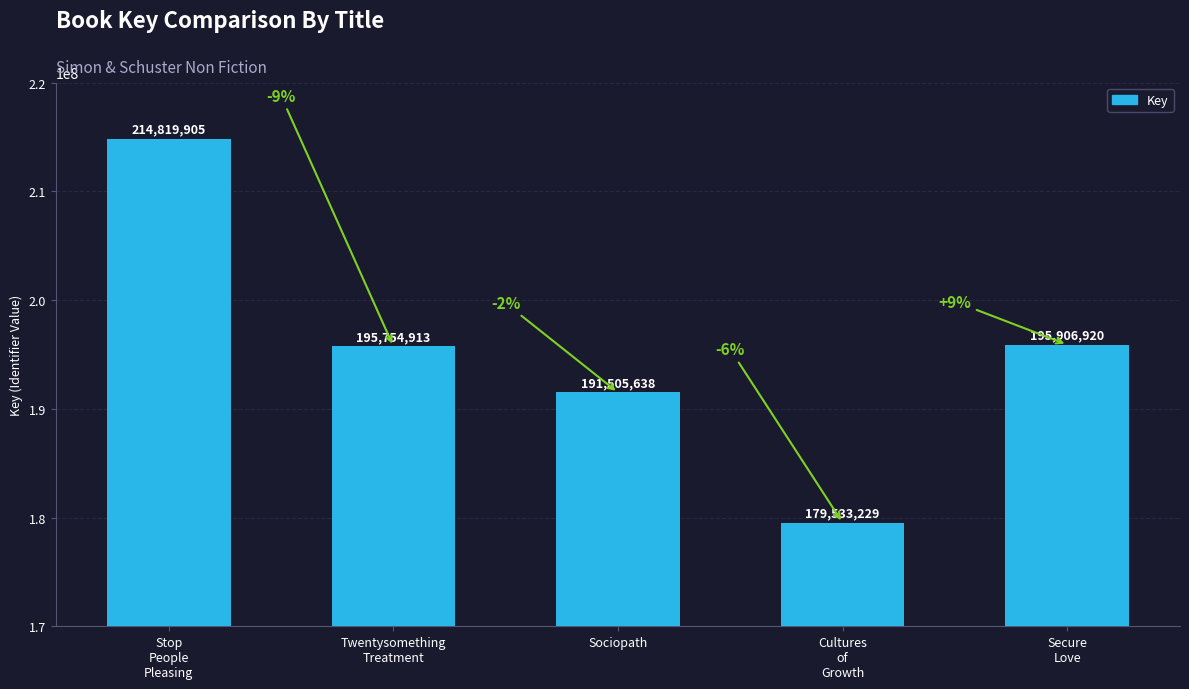

The chart shows a value of 214819905 at Stop
People
Pleasing. True or false?

True